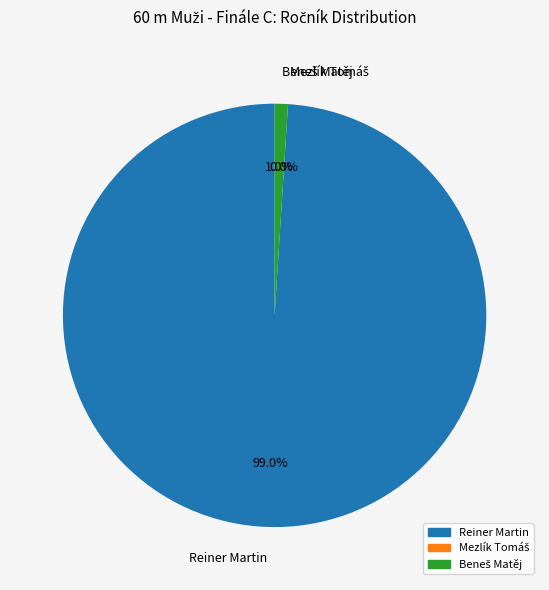

Which slice is the smallest?

Mezlík Tomáš